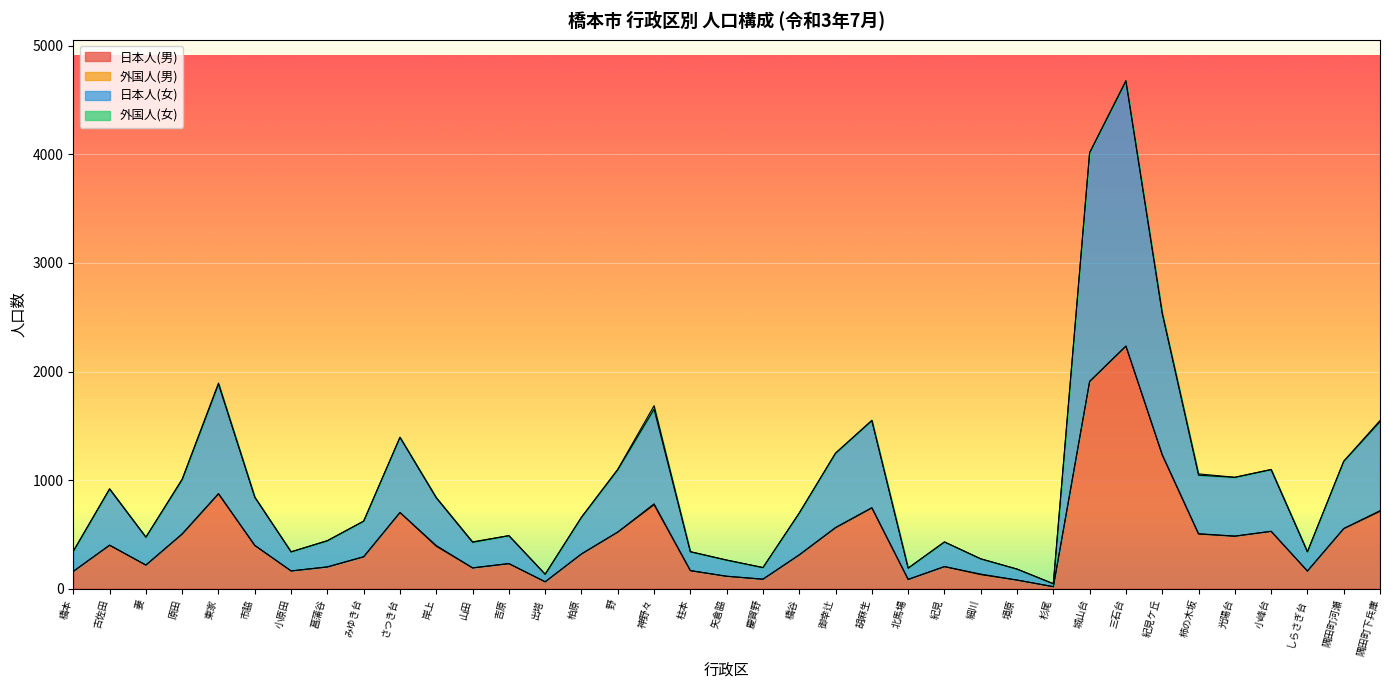

What is the value of the 日本人(男) point at the 13th from the left?

230